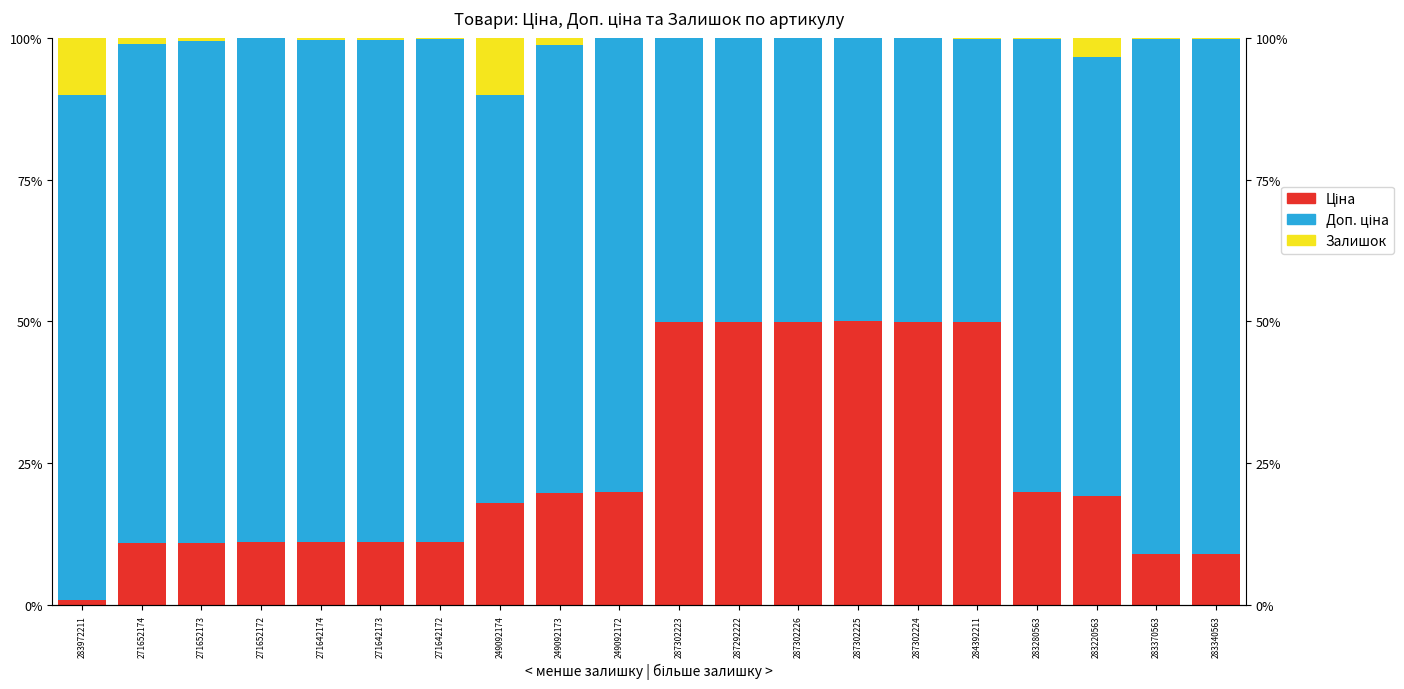

What is the difference between the maximum and second lowest values in the Доп. ціна series?

40.8